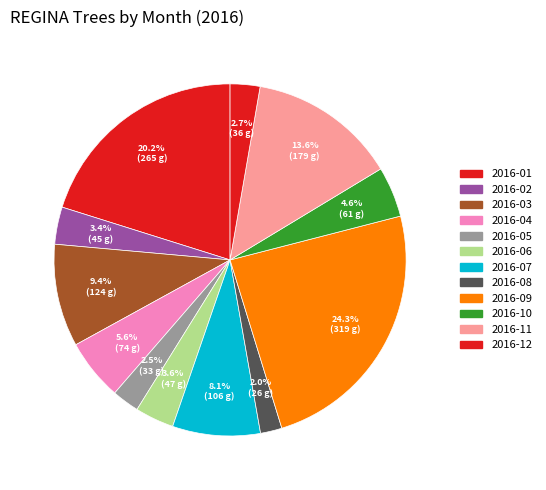

True or false: 2016-04 accounts for 14% of the total.

False